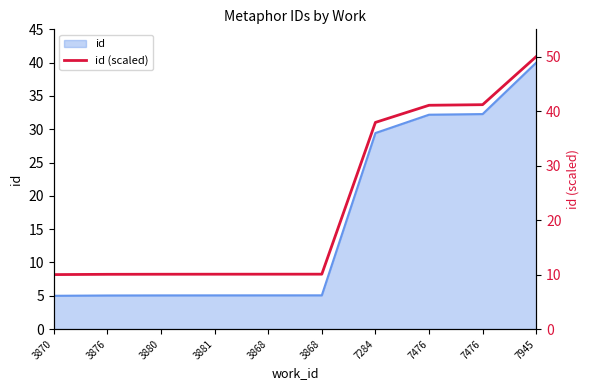

The value at 3870 is 13.4. True or false?

False